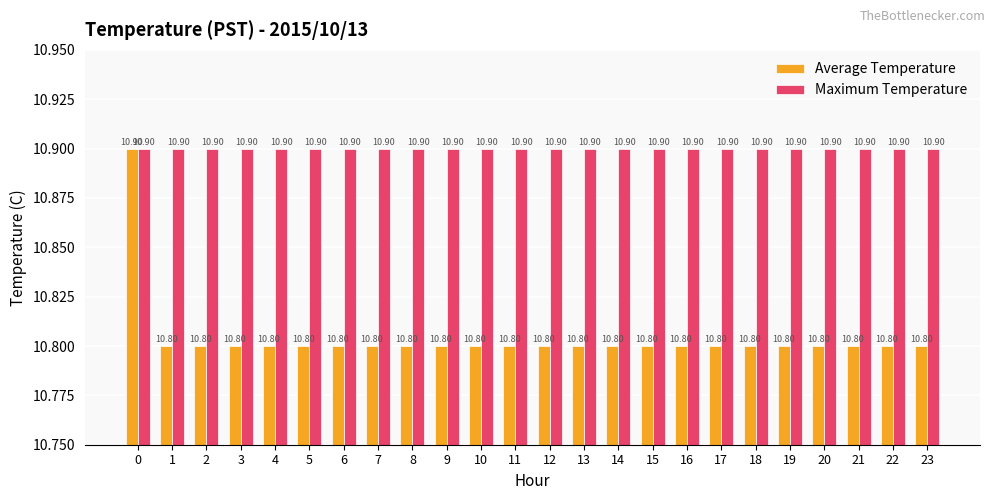

Are the bars horizontal?

No